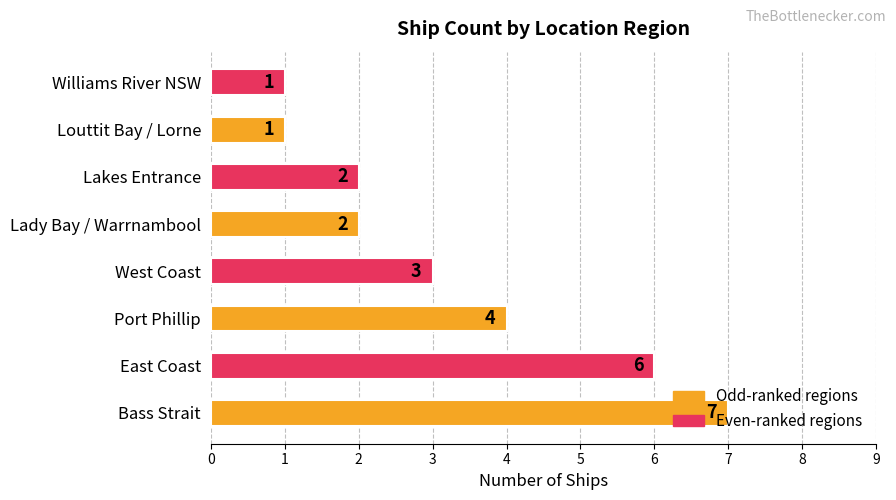

What is the smallest value displayed?

1